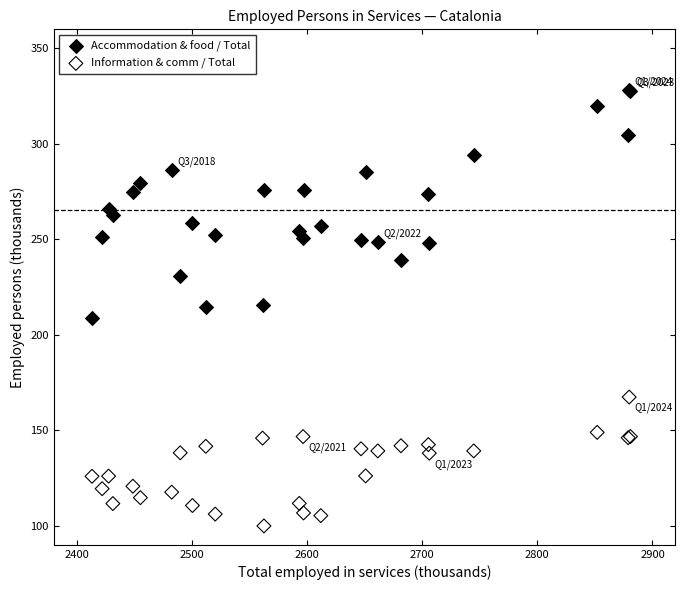

Which series contains the highest Y value?

Accommodation & food / Total